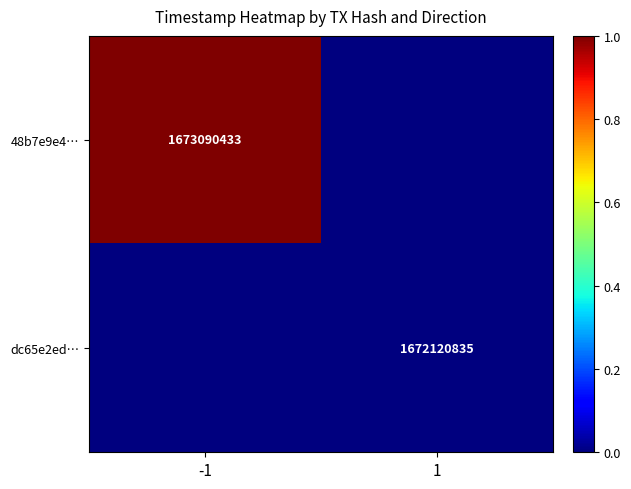

Count the number of data series in this chart.

2